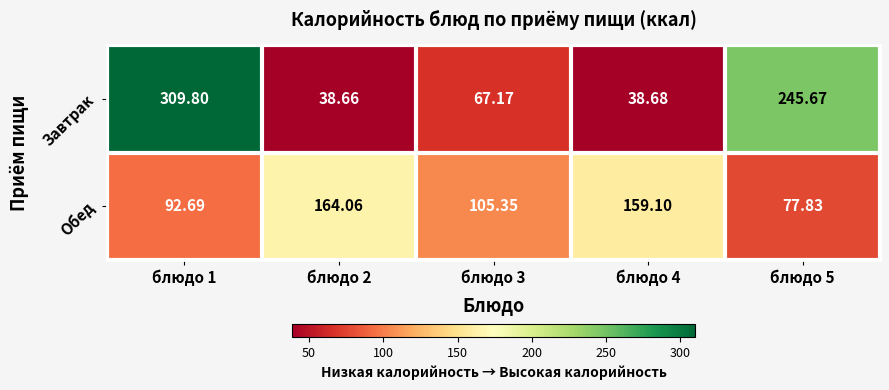

Which series has the largest total across all categories?

Завтрак